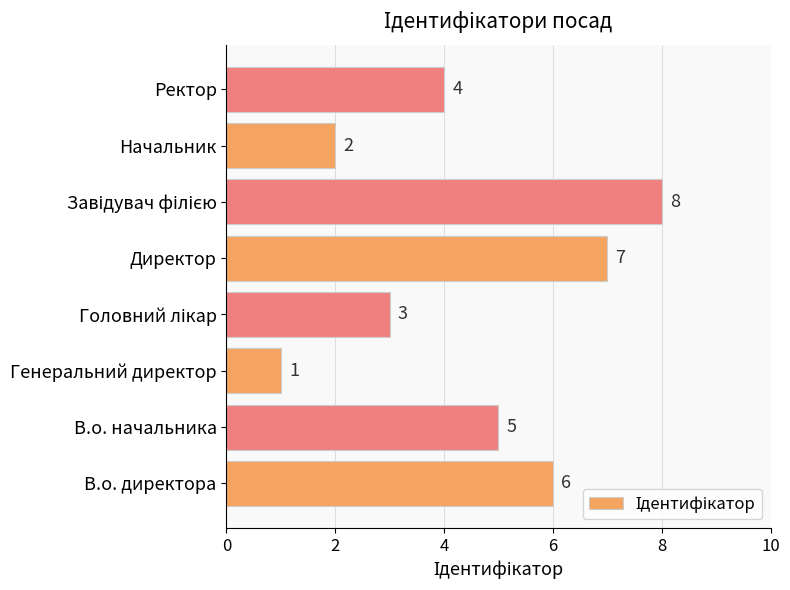

What is the difference between the second highest and second lowest values?

5